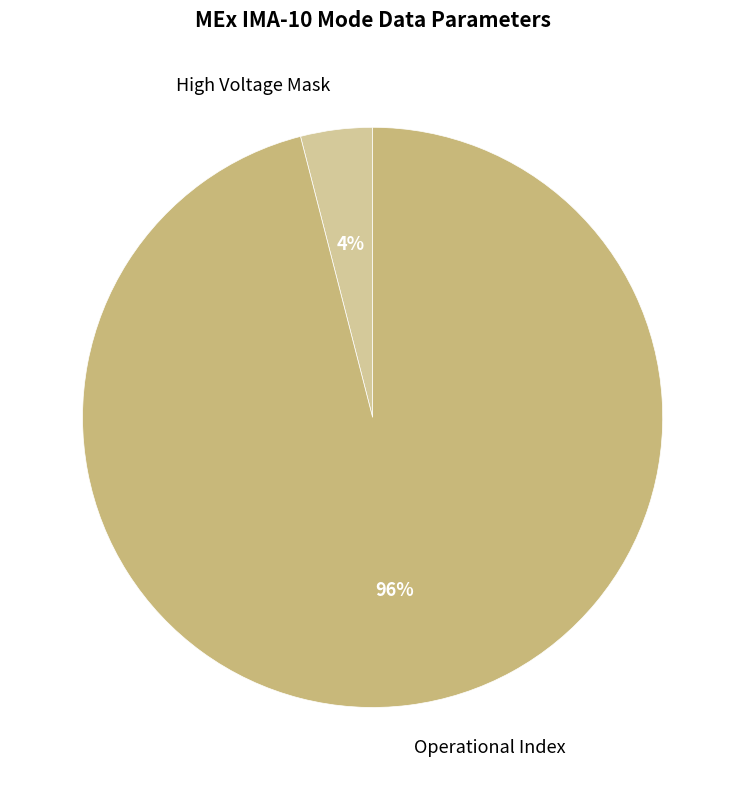

Is Operational Index the majority of the pie?

Yes